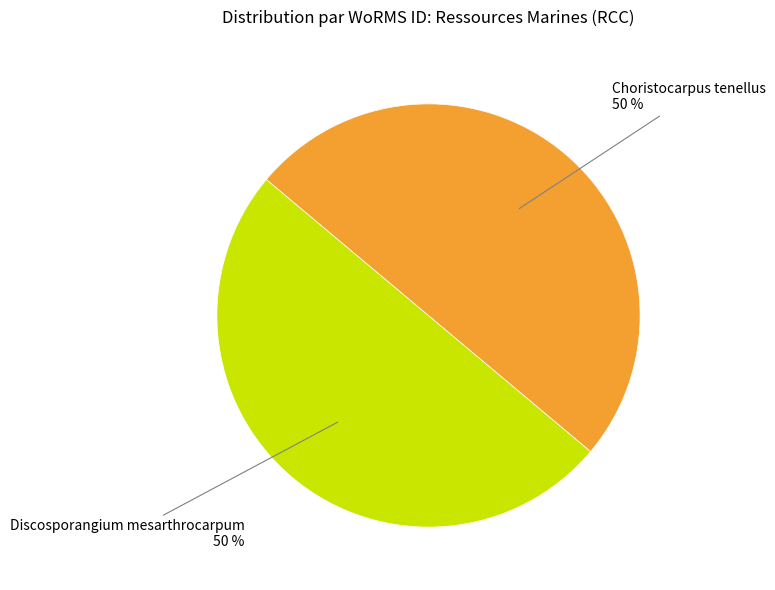

To the nearest percent, what percentage of the pie is Discosporangium mesarthrocarpum?

50%